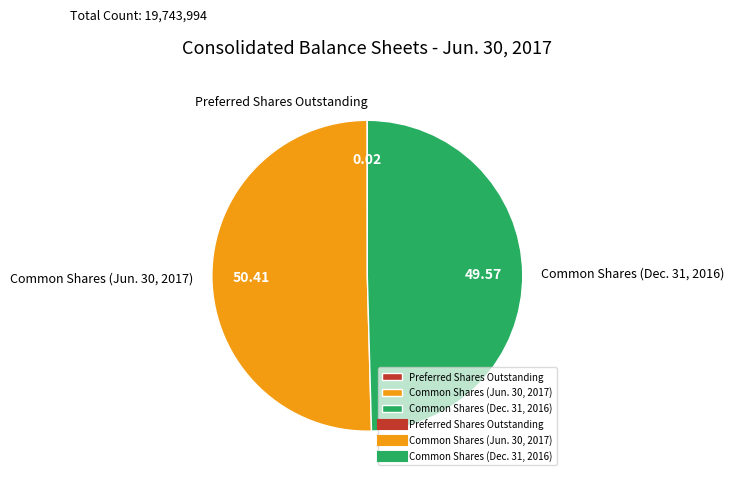

Approximately how many times larger is the value at Common Shares (Dec. 31, 2016) compared to Common Shares (Jun. 30, 2017)?

1.0